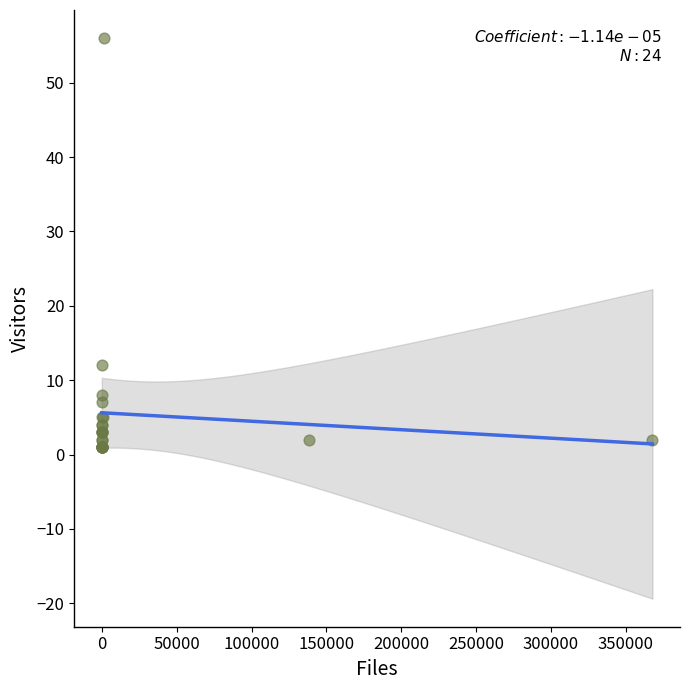

What Y value in the scatter plot is closest to 28?

12